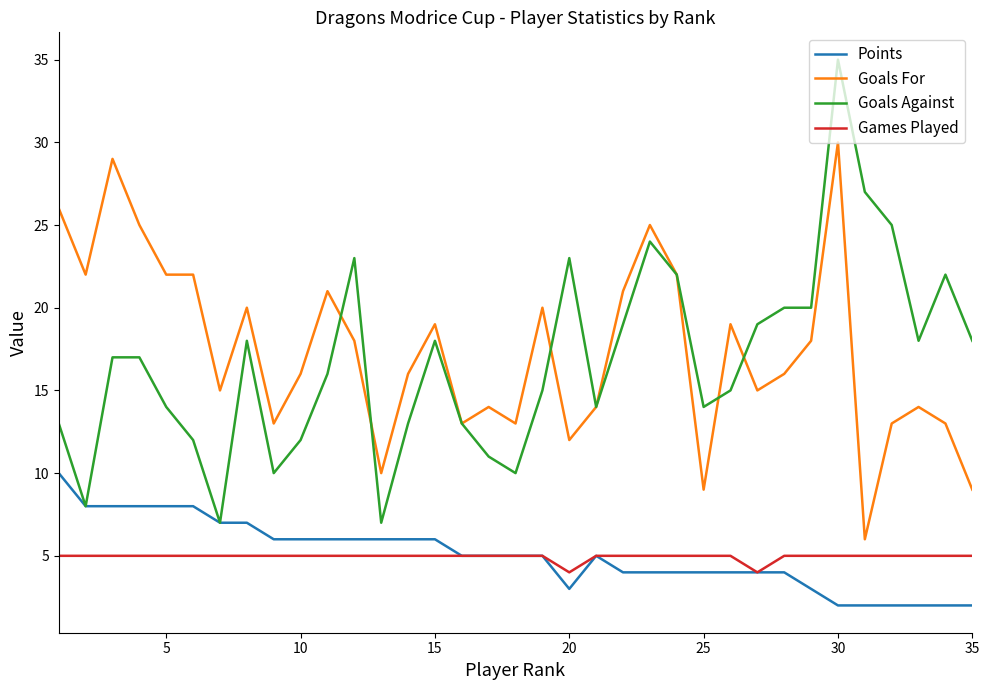

True or false: Goals For and Games Played cross at least once.

False